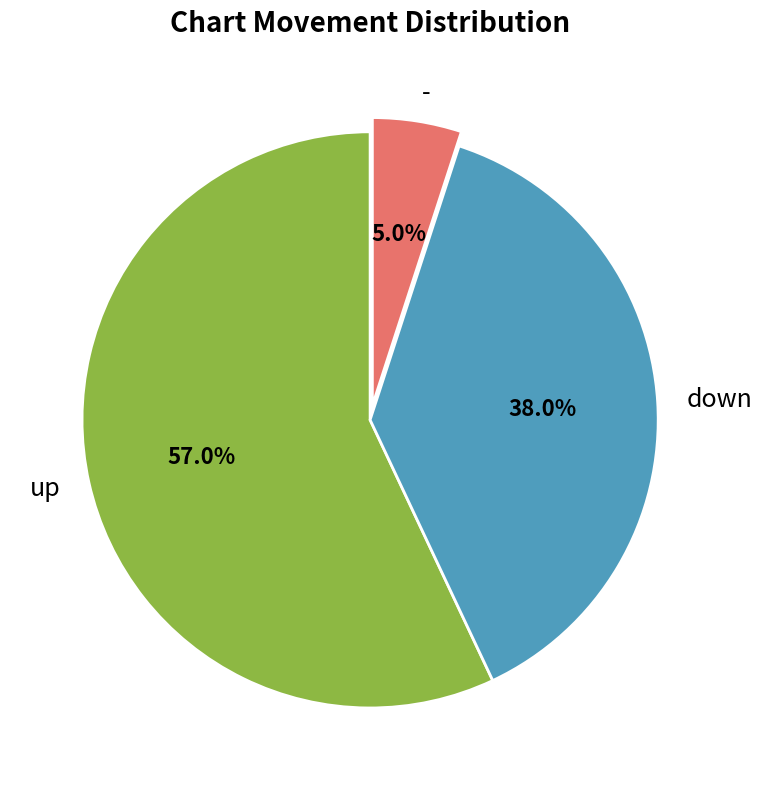

What percentage is the down slice, to the nearest percent?

38%